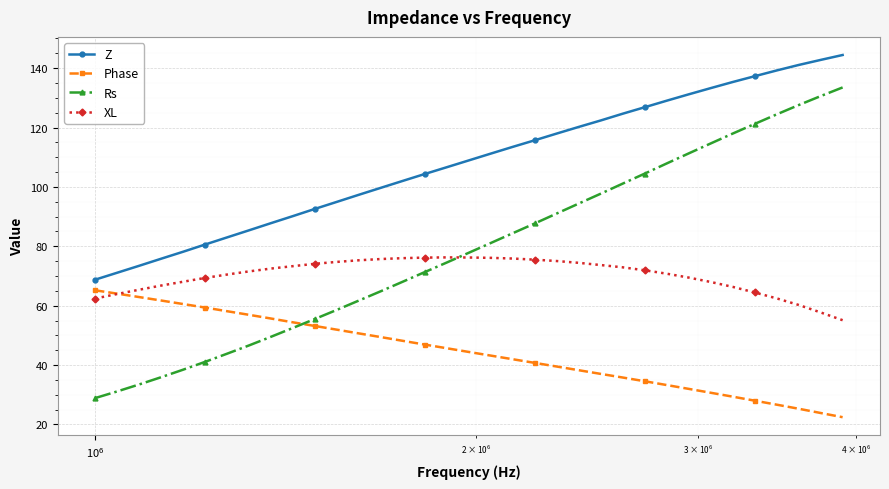

Rank the series by their maximum value, from lowest to highest.

Phase, XL, Rs, Z